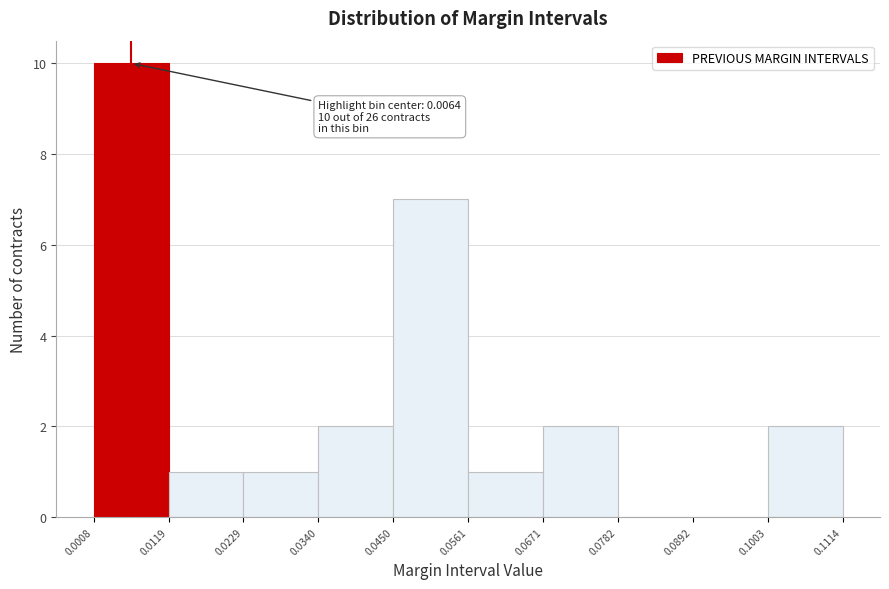

Over which range of the x-axis is the bar tallest?

0.0008 to 0.0119